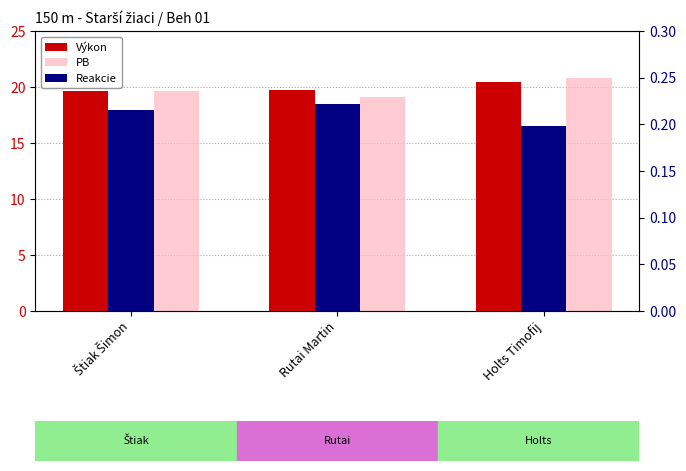

Are the bars horizontal?

No